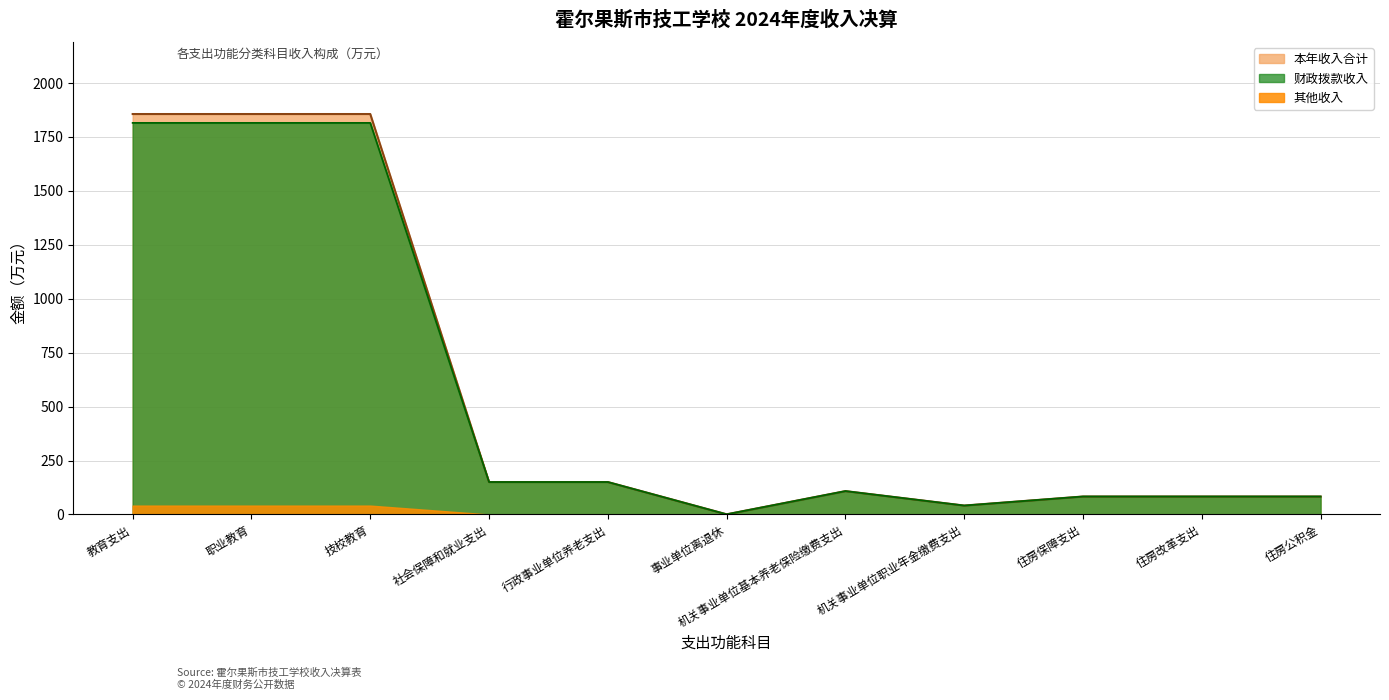

True or false: 本年收入合计 has a value of 1856.4 at 教育支出.

True